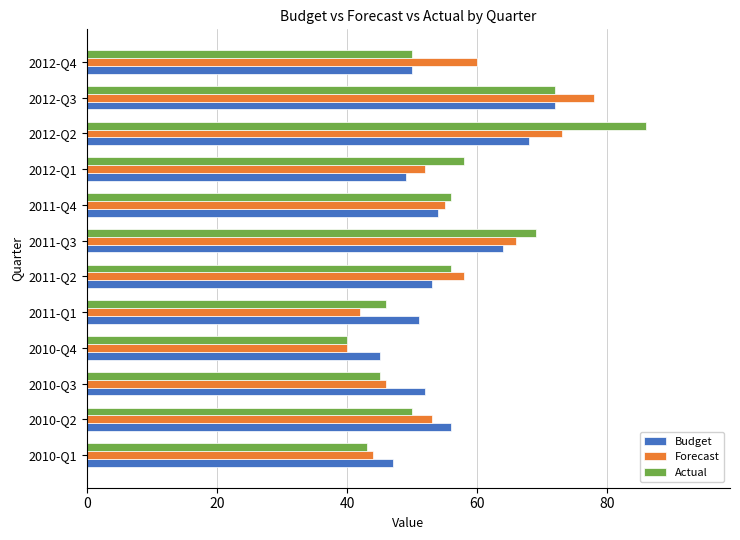

Rank the series by their maximum value, from lowest to highest.

Budget, Forecast, Actual